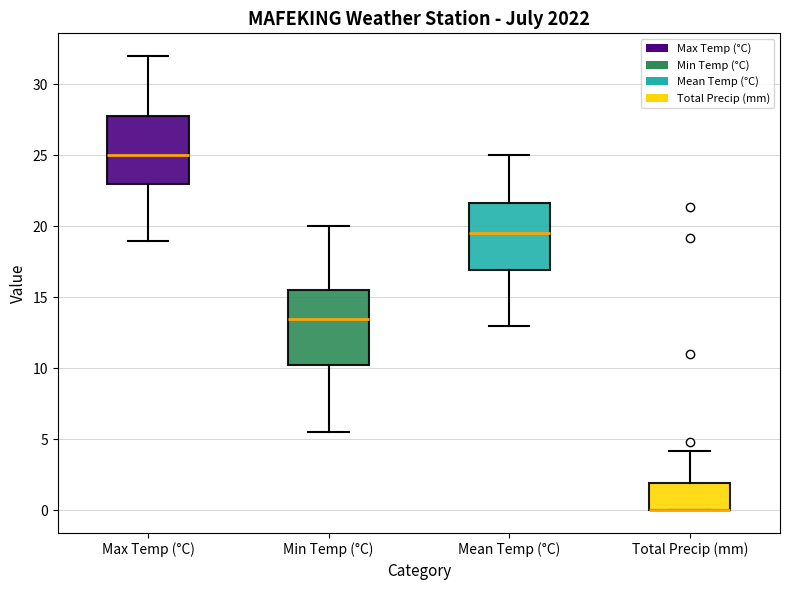

Where is the upper edge of the box for Min Temp (°C) on the y-axis? The values are not printed on the chart, so give them approximately, as read against the axis.

15.5